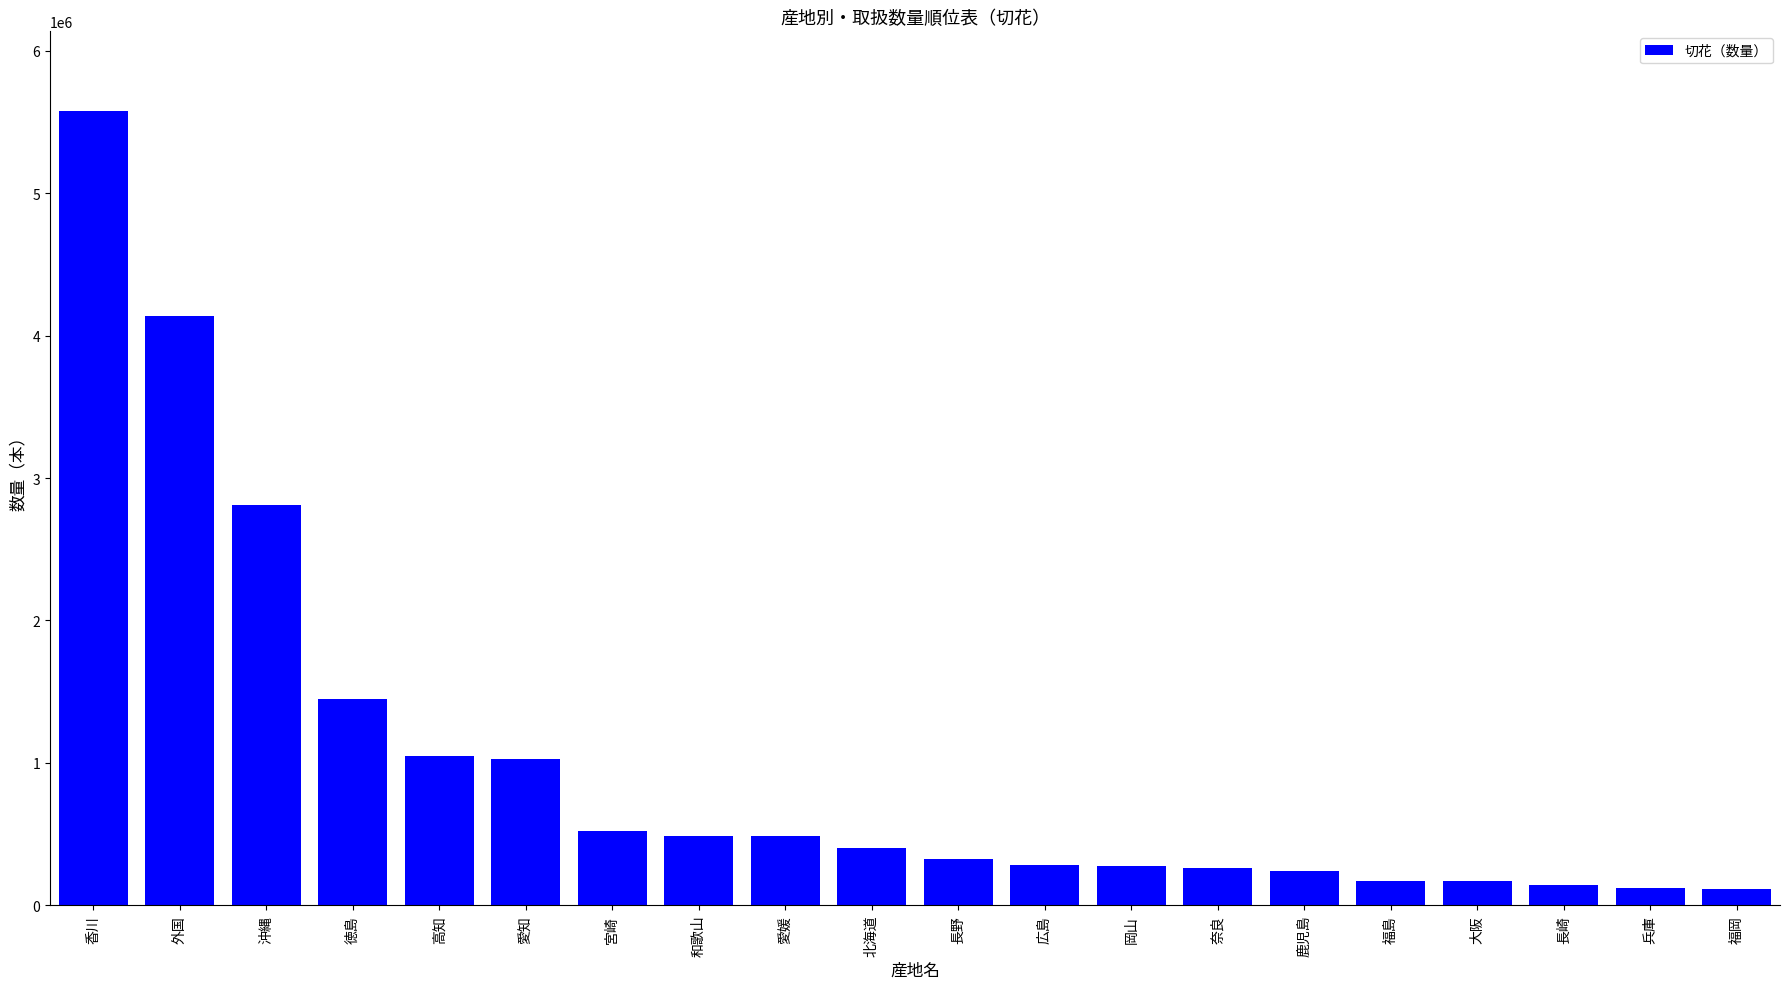

What is the maximum value shown in the chart?

5580105